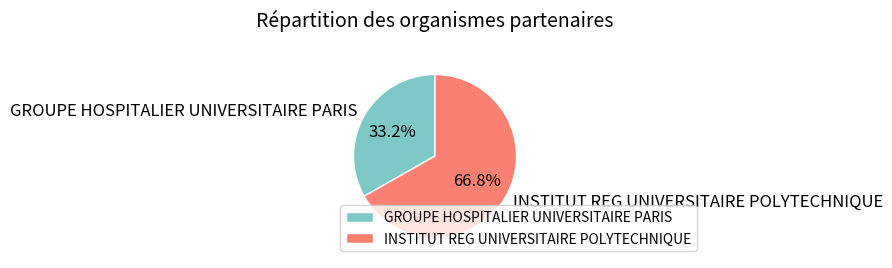

Which slice is the largest?

INSTITUT REG UNIVERSITAIRE POLYTECHNIQUE